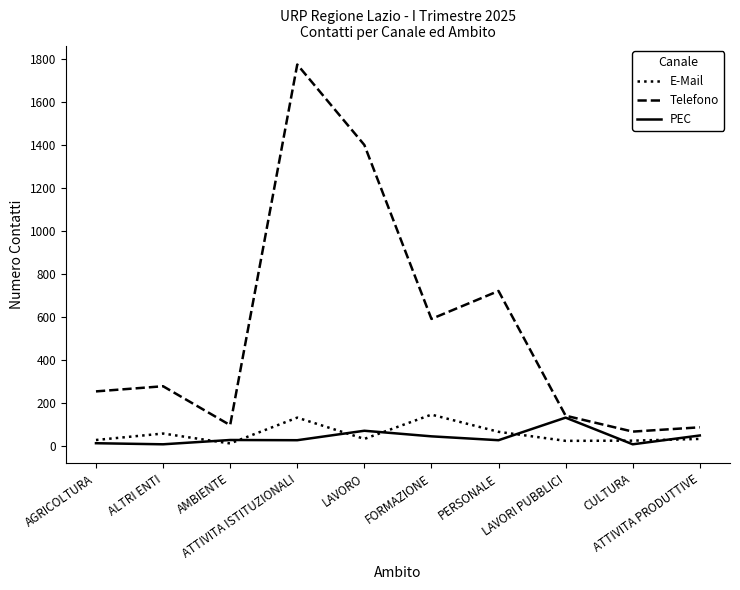

What is the greatest value displayed?

1774